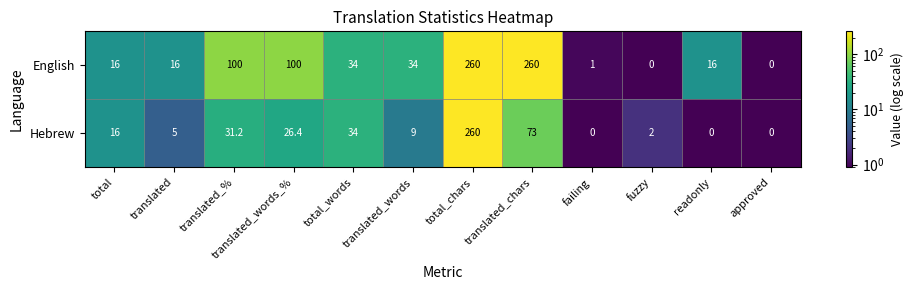

What is the greatest value displayed?

260.0